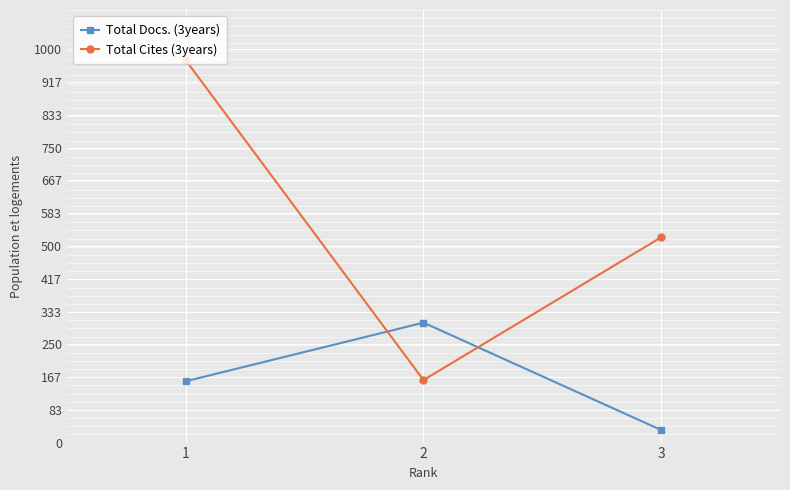

How many lines are shown in the chart?

2